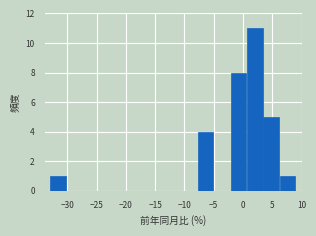

How tall is the bar that spans 6.3 to 9.1 on the x-axis? Neither the bar edges nor the heights are printed on the chart, so give them approximately, as read against the axes.

1